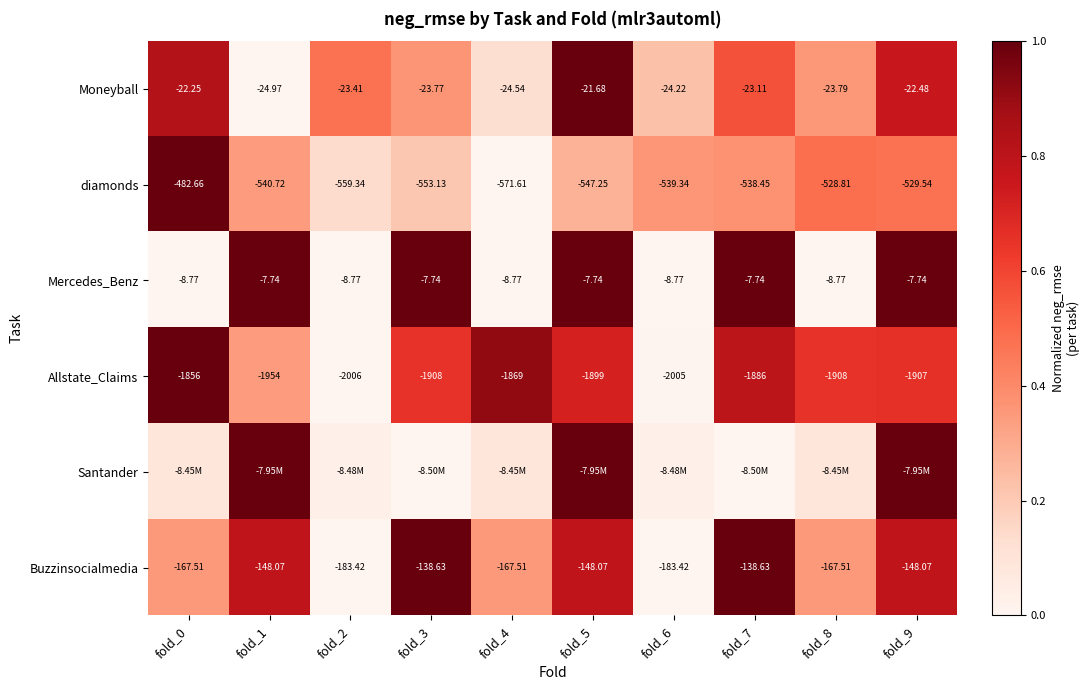

Is the value of Mercedes_Benz at fold_7 greater than the value of Allstate_Claims at fold_7?

Yes